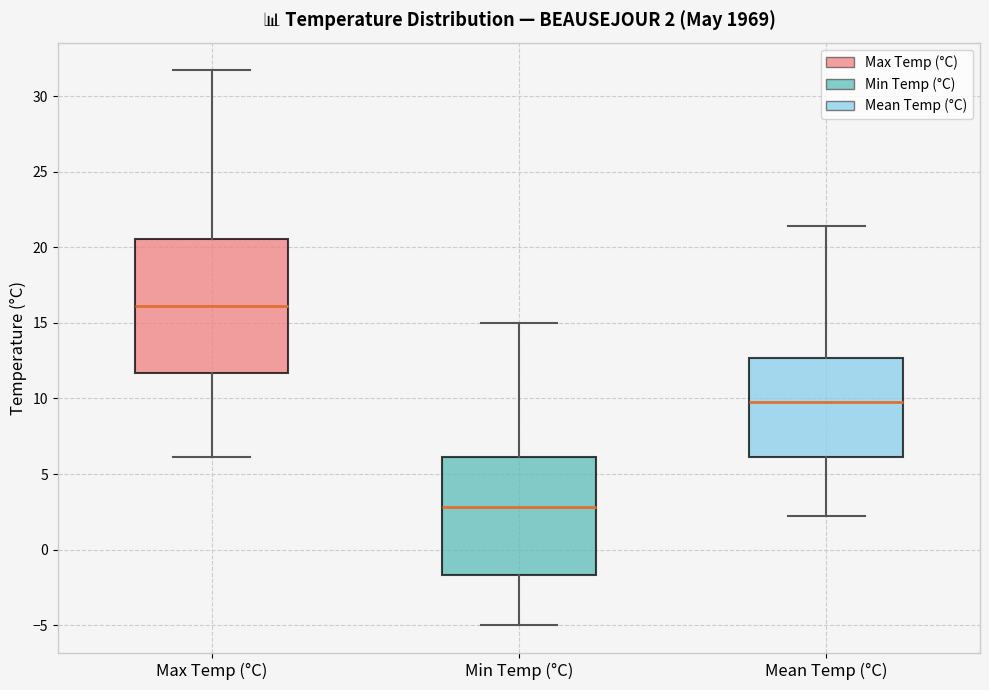

Which box is the tallest, from its lower edge to its upper edge?

Max Temp (°C)